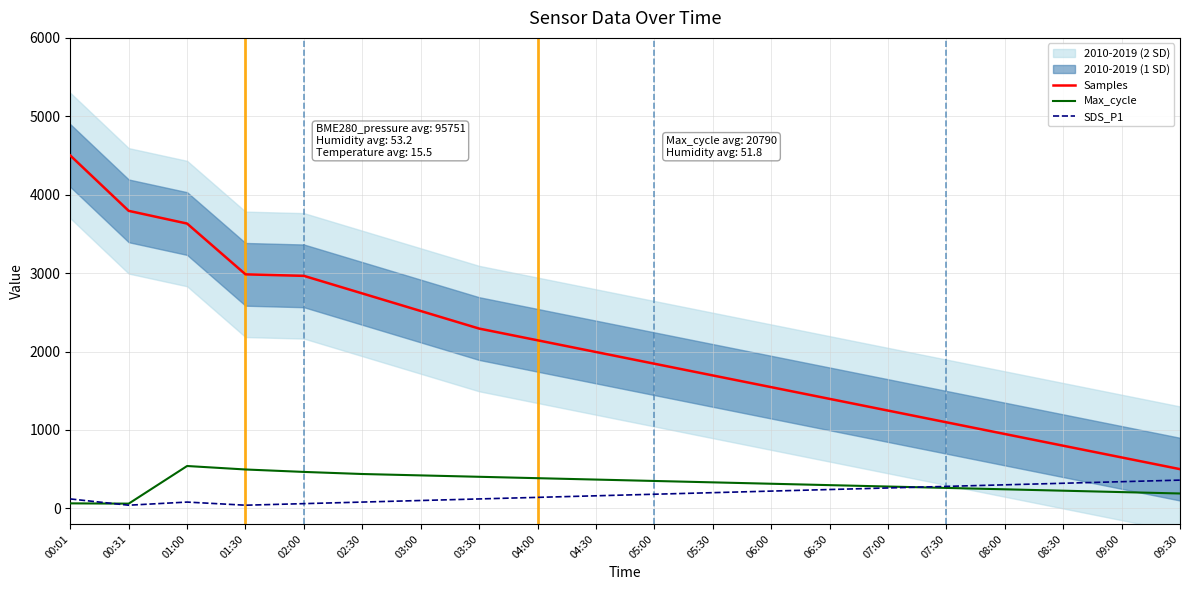

How many categories are shown in the chart?

20